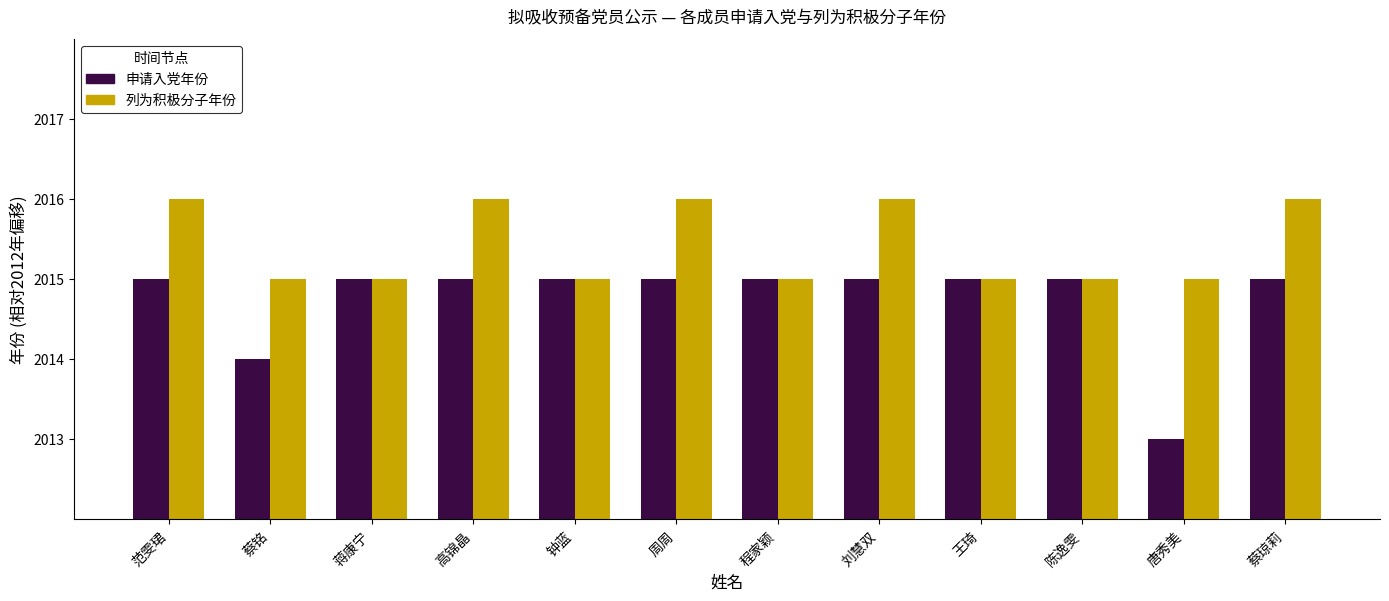

Are the bars grouped side by side (vs. stacked)?

Yes